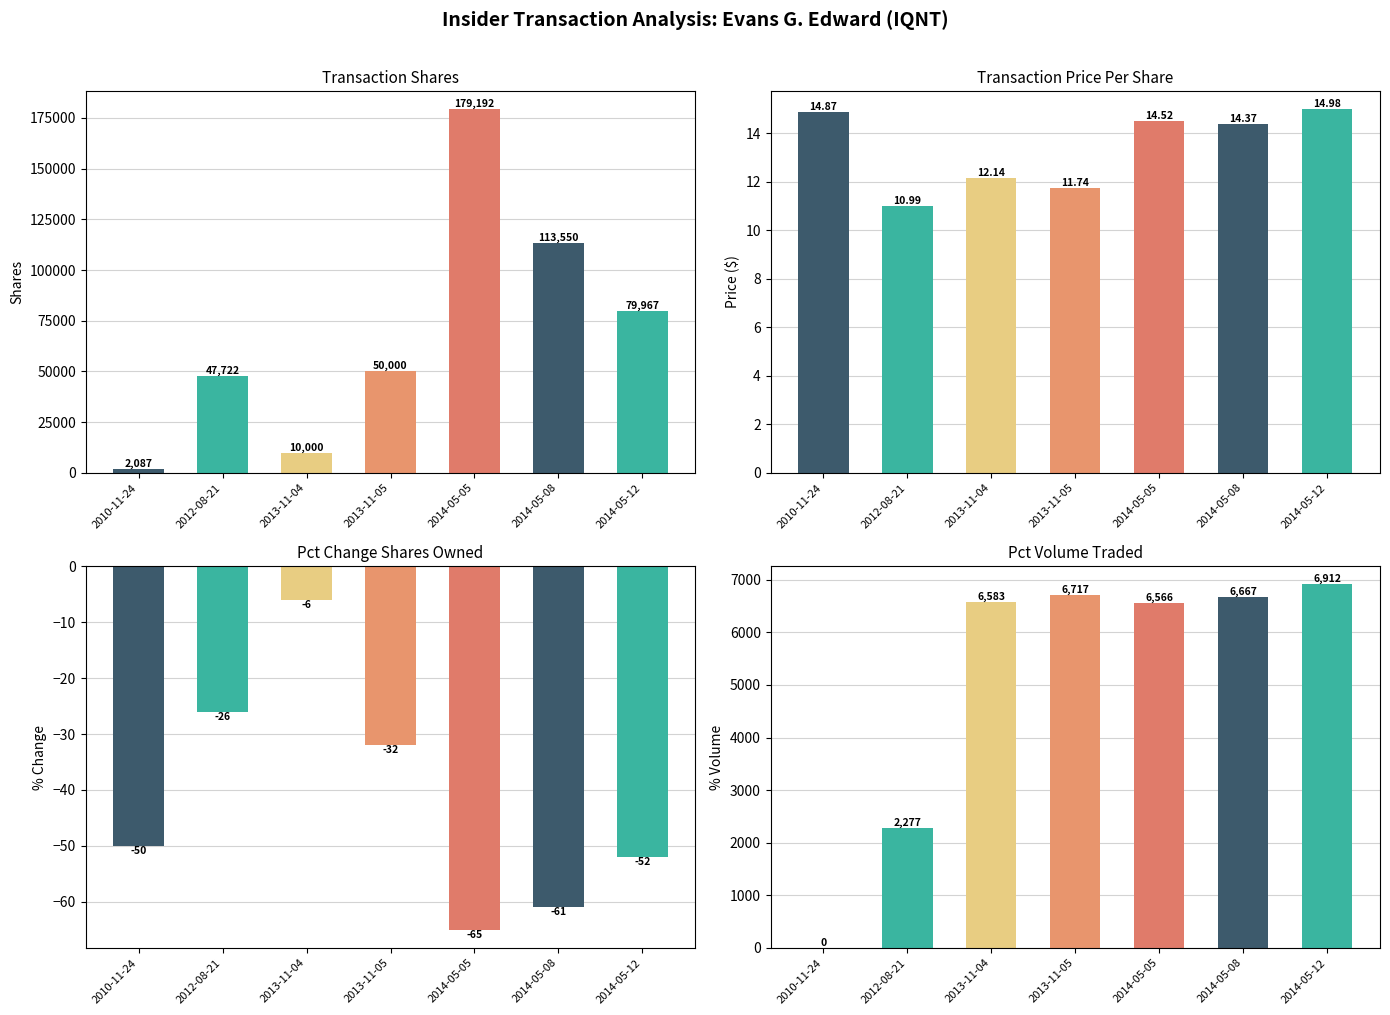

How many bars are there in total?

28